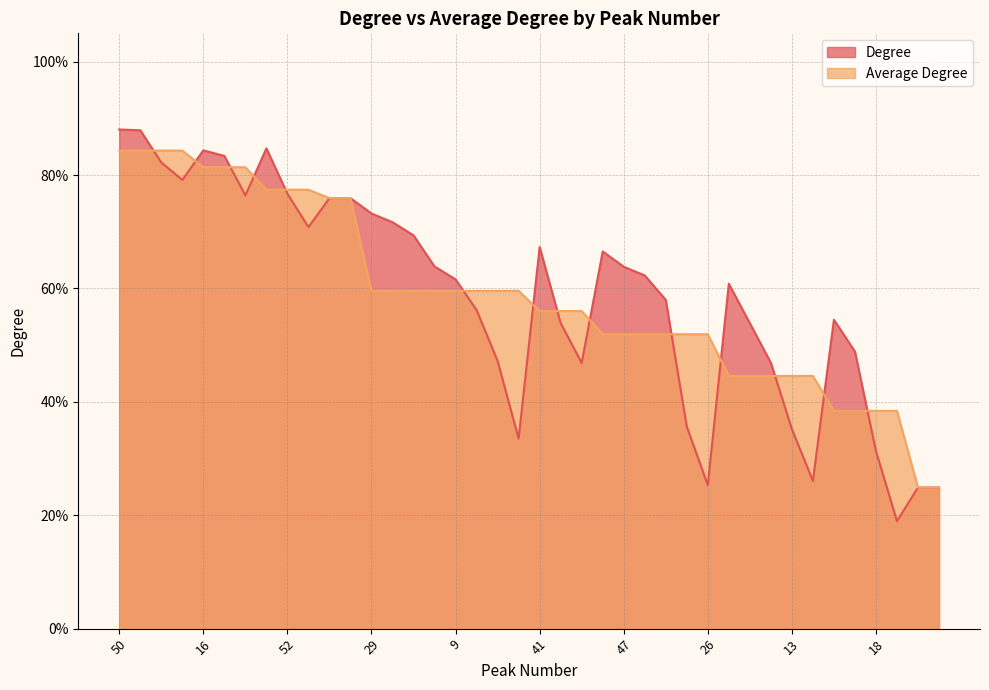

Rank the series by their maximum value, from lowest to highest.

Average Degree, Degree